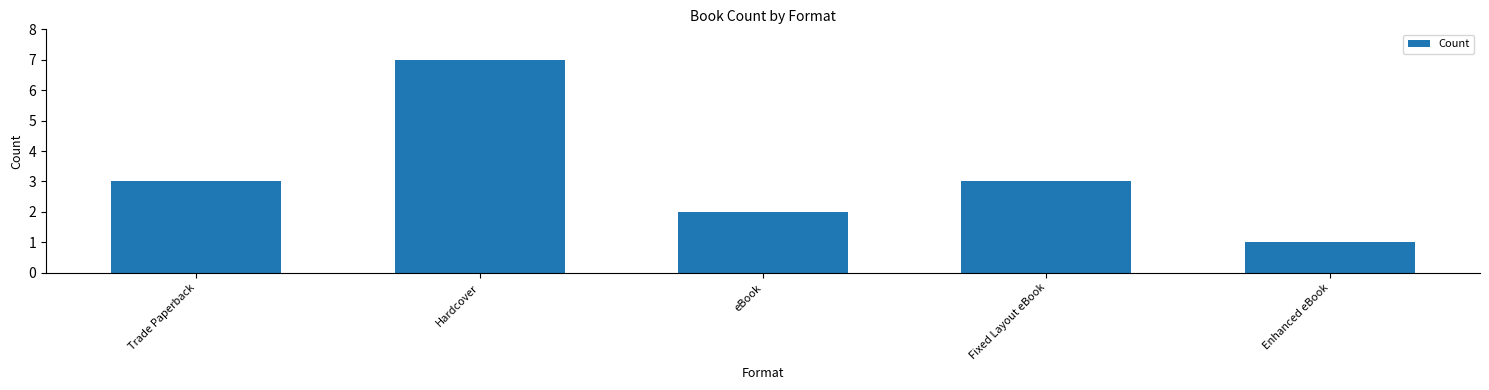

Count the values in the range 2 to 3.

3